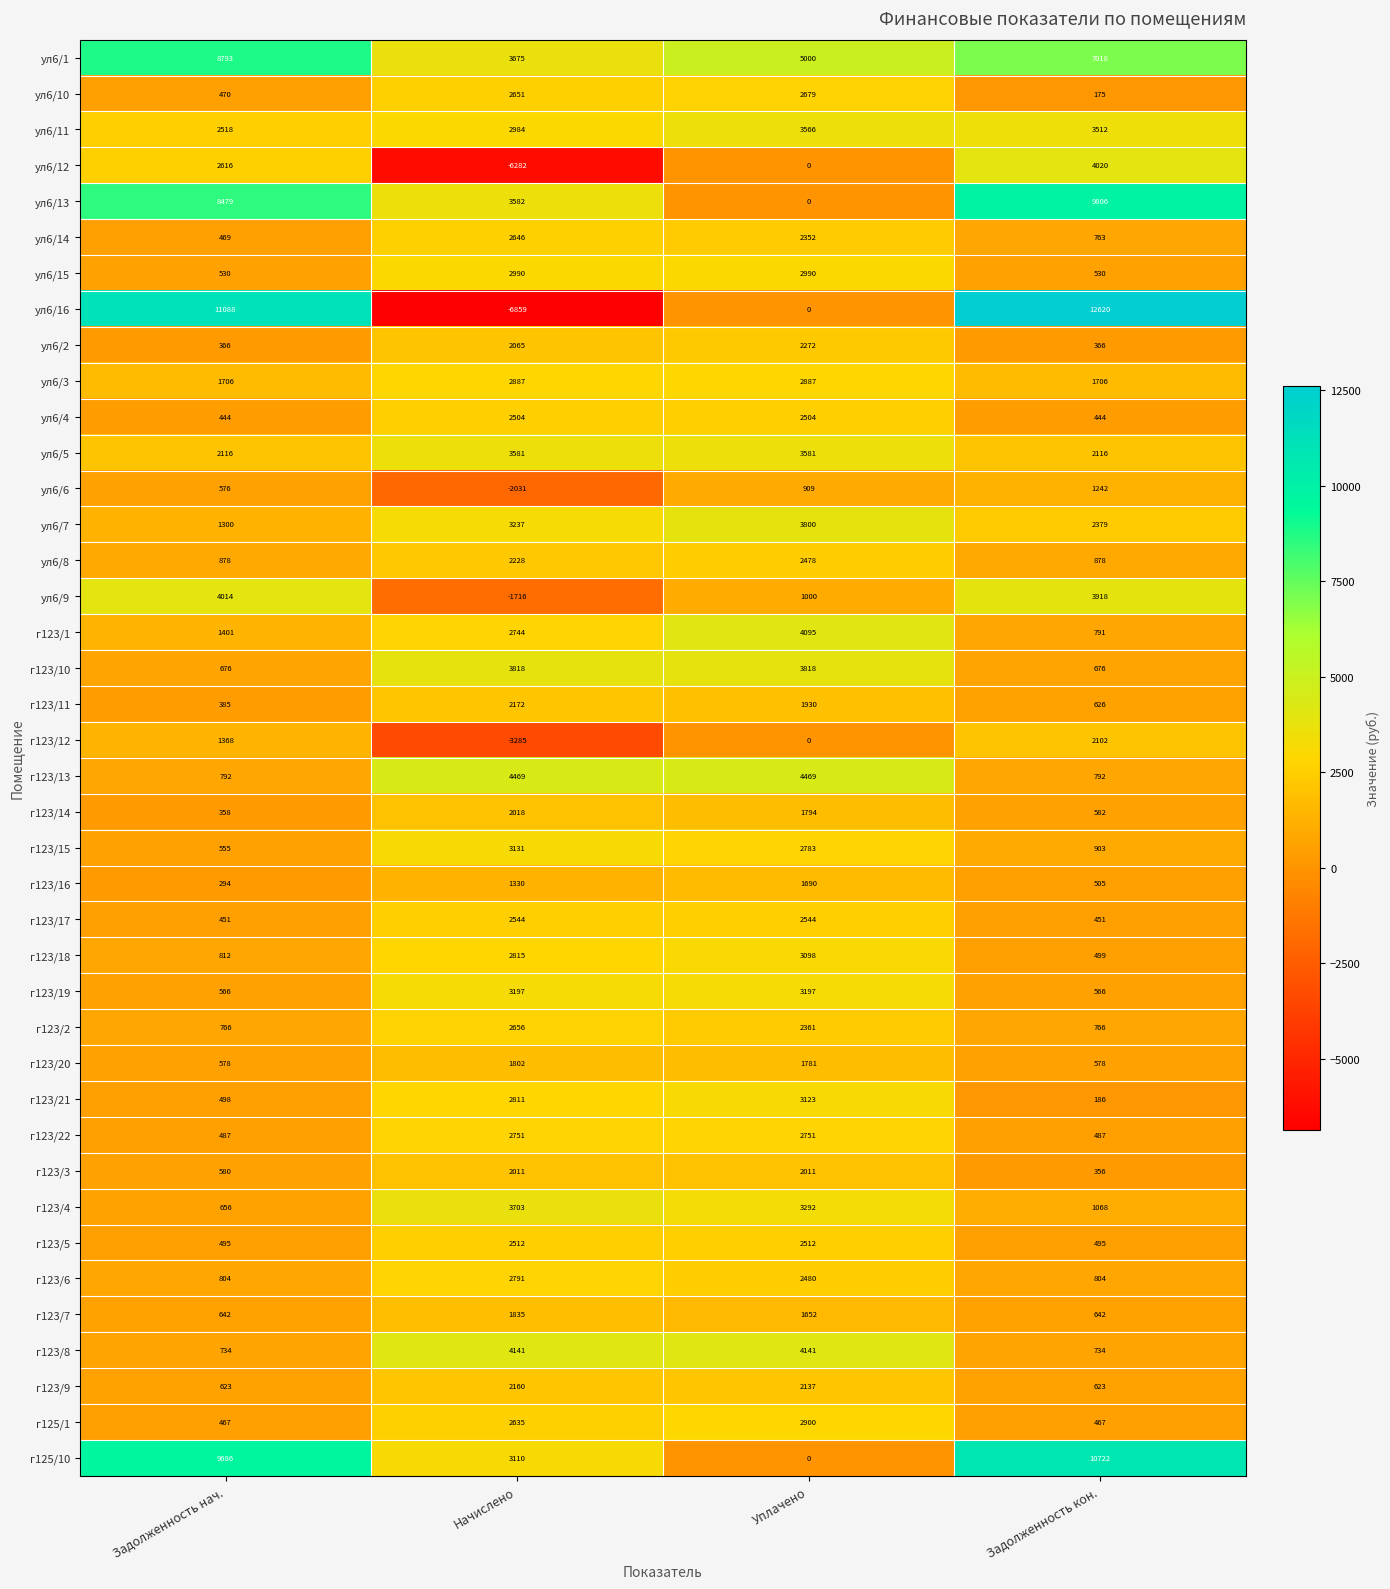

Count the г123/13 values in the range 792 to 4469.

4